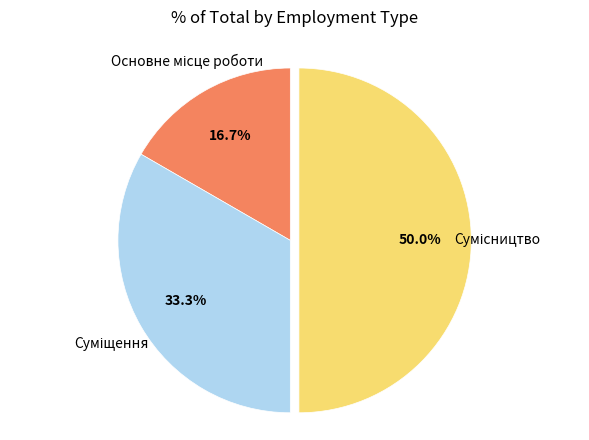

What percentage is the Суміщення slice, to the nearest percent?

33%